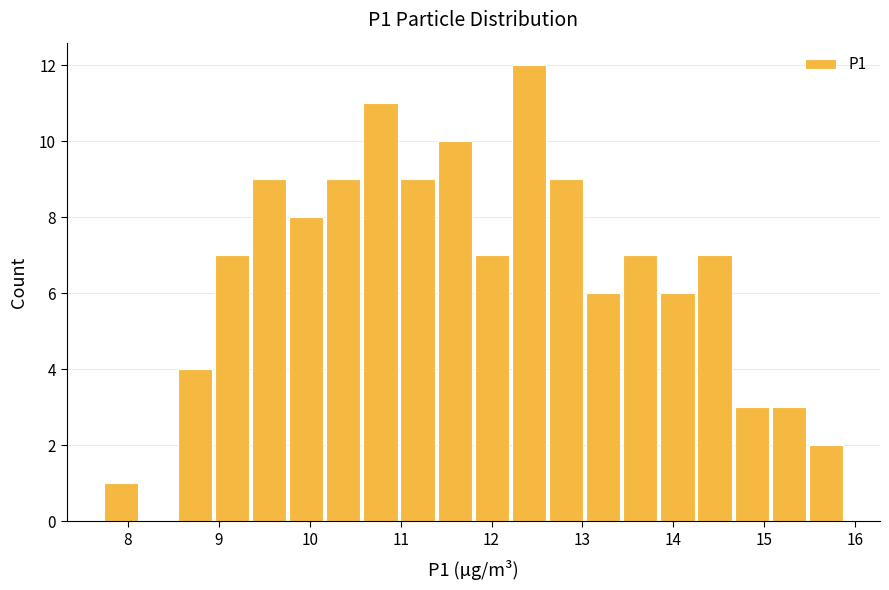

What is the height of the bar covering 12.2 to 12.6 on the x-axis? Neither the bar edges nor the heights are printed on the chart, so give them approximately, as read against the axes.

12